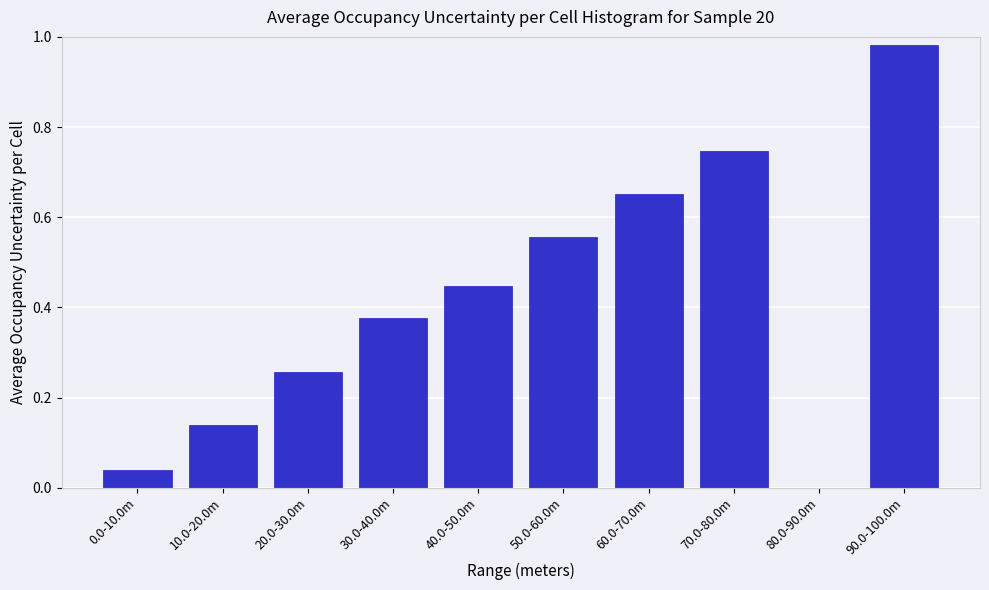

The value at 80.0-90.0m is -0.4. True or false?

False